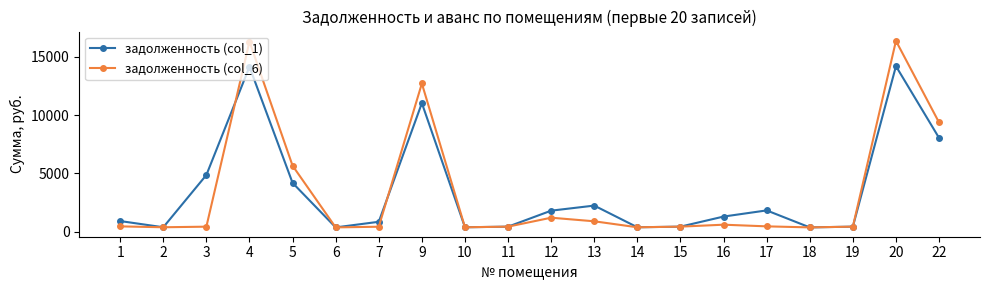

What is the total value across all series at 20?

30554.1